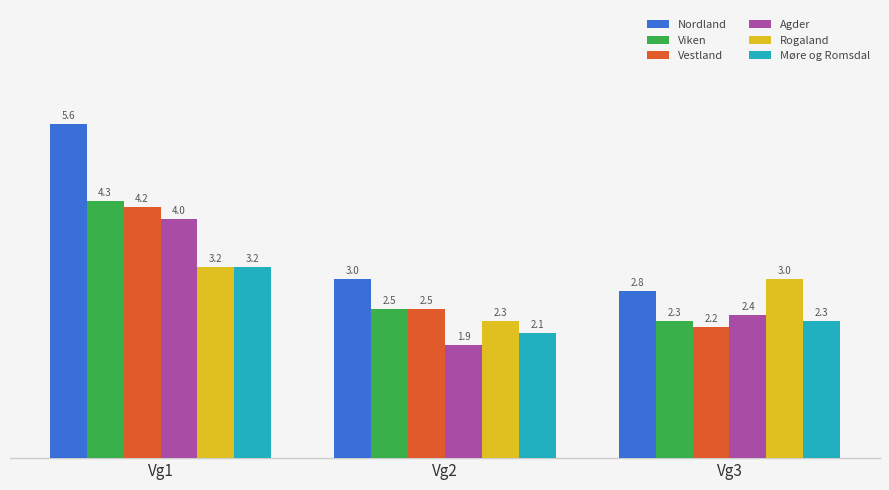

What is the total value across all series at Vg1?

24.5